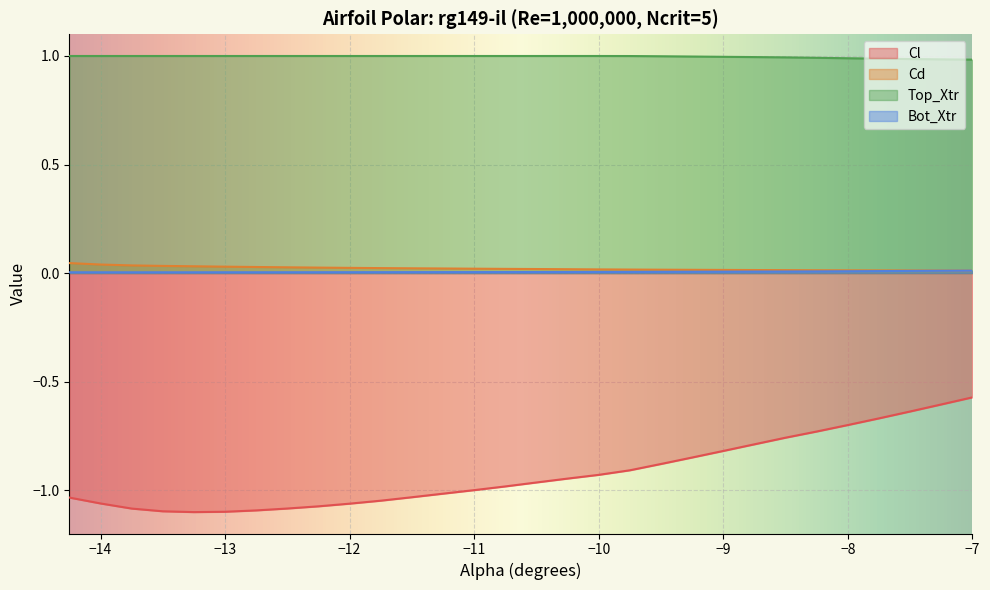

Reading left to right, transcribe all the data shown in this chart.

Cl: -14.25=-1.0	-14.0=-1.1	-13.75=-1.1	-13.5=-1.1	-13.25=-1.1	-13.0=-1.1	-12.75=-1.1	-12.5=-1.1	-12.25=-1.1	-12.0=-1.1	-11.75=-1.0	-11.5=-1.0	-11.25=-1.0	-11.0=-1.0	-10.75=-1.0	-10.5=-1.0	-10.25=-0.9	-10.0=-0.9	-9.75=-0.9	-9.5=-0.9	-9.25=-0.8	-9.0=-0.8	-8.75=-0.8	-8.5=-0.8	-8.25=-0.7	-8.0=-0.7	-7.75=-0.7	-7.5=-0.6	-7.25=-0.6	-7.0=-0.6
Cd: -14.25=0.0	-14.0=0.0	-13.75=0.0	-13.5=0.0	-13.25=0.0	-13.0=0.0	-12.75=0.0	-12.5=0.0	-12.25=0.0	-12.0=0.0	-11.75=0.0	-11.5=0.0	-11.25=0.0	-11.0=0.0	-10.75=0.0	-10.5=0.0	-10.25=0.0	-10.0=0.0	-9.75=0.0	-9.5=0.0	-9.25=0.0	-9.0=0.0	-8.75=0.0	-8.5=0.0	-8.25=0.0	-8.0=0.0	-7.75=0.0	-7.5=0.0	-7.25=0.0	-7.0=0.0
Top_Xtr: -14.25=1.0	-14.0=1.0	-13.75=1.0	-13.5=1.0	-13.25=1.0	-13.0=1.0	-12.75=1.0	-12.5=1.0	-12.25=1.0	-12.0=1.0	-11.75=1.0	-11.5=1.0	-11.25=1.0	-11.0=1.0	-10.75=1.0	-10.5=1.0	-10.25=1.0	-10.0=1.0	-9.75=1.0	-9.5=1.0	-9.25=1.0	-9.0=1.0	-8.75=1.0	-8.5=1.0	-8.25=1.0	-8.0=1.0	-7.75=1.0	-7.5=1.0	-7.25=1.0	-7.0=1.0
Bot_Xtr: -14.25=0.0	-14.0=0.0	-13.75=0.0	-13.5=0.0	-13.25=0.0	-13.0=0.0	-12.75=0.0	-12.5=0.0	-12.25=0.0	-12.0=0.0	-11.75=0.0	-11.5=0.0	-11.25=0.0	-11.0=0.0	-10.75=0.0	-10.5=0.0	-10.25=0.0	-10.0=0.0	-9.75=0.0	-9.5=0.0	-9.25=0.0	-9.0=0.0	-8.75=0.0	-8.5=0.0	-8.25=0.0	-8.0=0.0	-7.75=0.0	-7.5=0.0	-7.25=0.0	-7.0=0.0